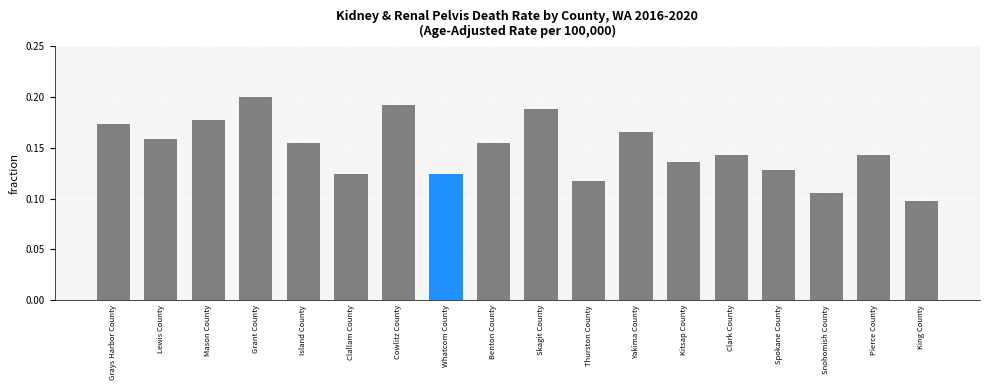

Is it true that the value at Kitsap County is 0.2?

False